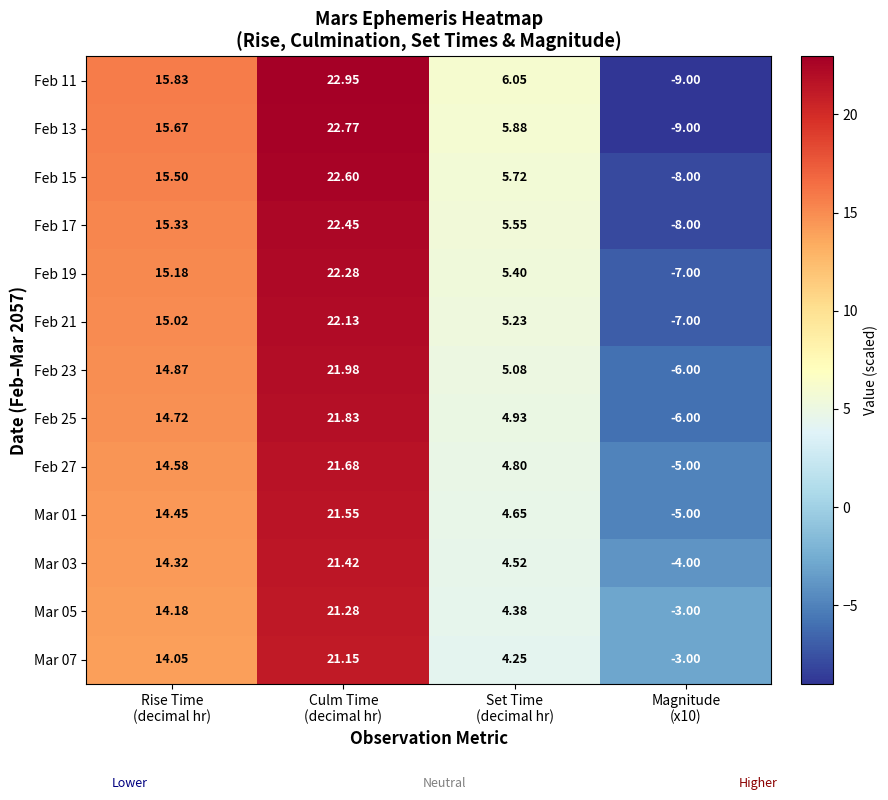

How many values in Feb 27 are above zero?

3